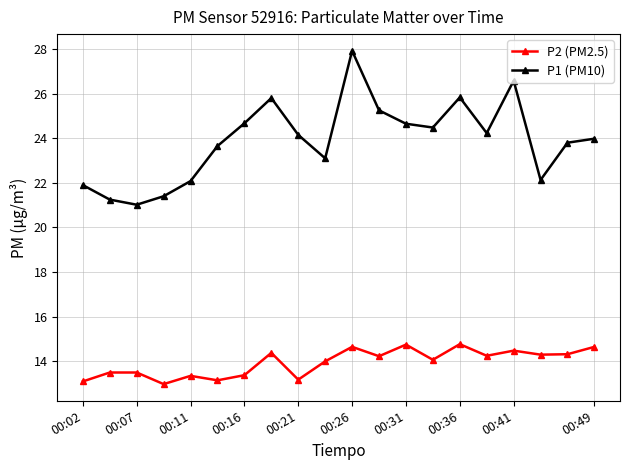

Which series has the largest total across all categories?

P1 (PM10)